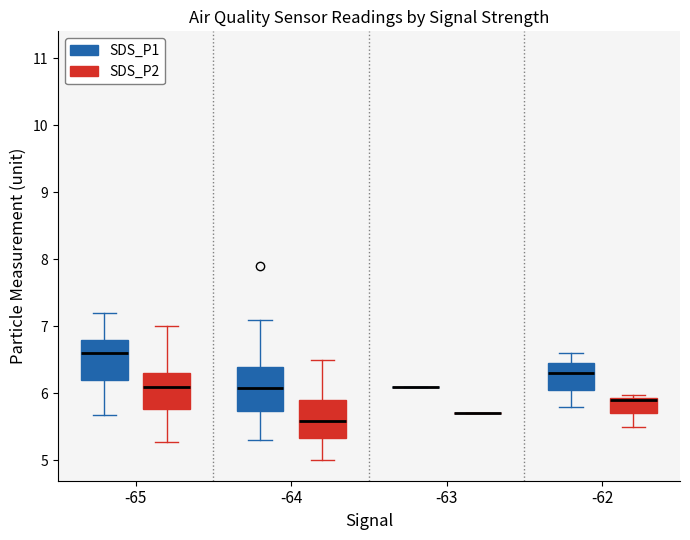

Reading left to right, read every box against the y-axis: the position of its median line, the range the box covers, and the ends of its whiskers. The values are not printed on the chart, so give them approximately, as read against the axis.

-65 (SDS_P1): median 6.6, box 6.2 to 6.8, whiskers 5.7 to 7.2
-65 (SDS_P2): median 6.1, box 5.8 to 6.3, whiskers 5.3 to 7.0
-64 (SDS_P1): median 6.1, box 5.7 to 6.4, whiskers 5.3 to 7.1
-64 (SDS_P2): median 5.6, box 5.3 to 5.9, whiskers 5.0 to 6.5
-63 (SDS_P1): box collapsed to a line at 6.1, whiskers 6.1 to 6.1
-63 (SDS_P2): box collapsed to a line at 5.7, whiskers 5.7 to 5.7
-62 (SDS_P1): median 6.3, box 6.1 to 6.5, whiskers 5.8 to 6.6
-62 (SDS_P2): median 5.9 (just below the box's upper edge), box 5.7 to 5.9, whiskers 5.5 to 6.0